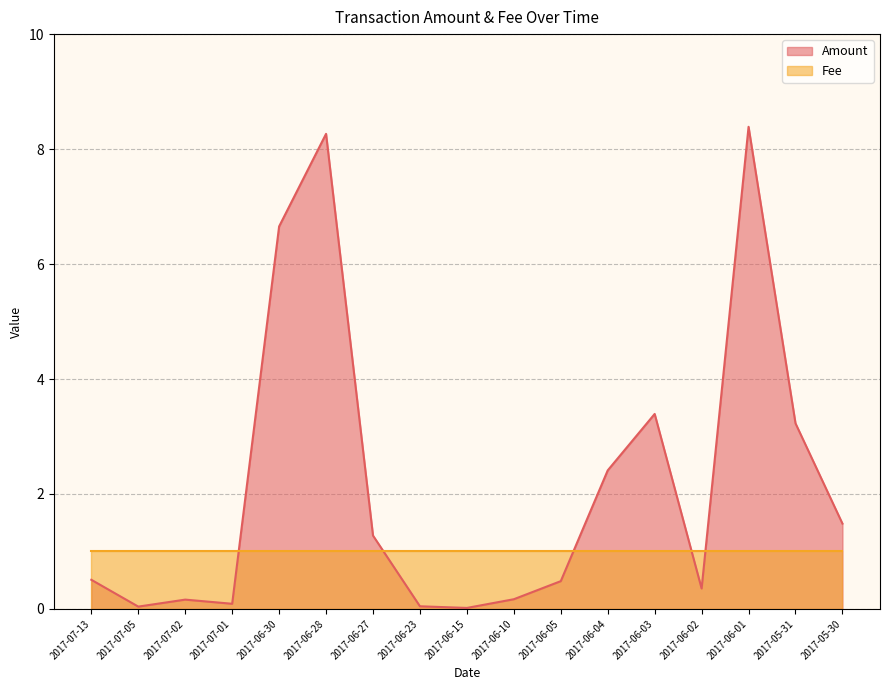

List the labels in order of value, largest first.

2017-06-01, 2017-06-28, 2017-06-30, 2017-06-03, 2017-05-31, 2017-06-04, 2017-05-30, 2017-06-27, 2017-07-13, 2017-06-05, 2017-06-02, 2017-06-10, 2017-07-02, 2017-07-01, 2017-06-23, 2017-07-05, 2017-06-15